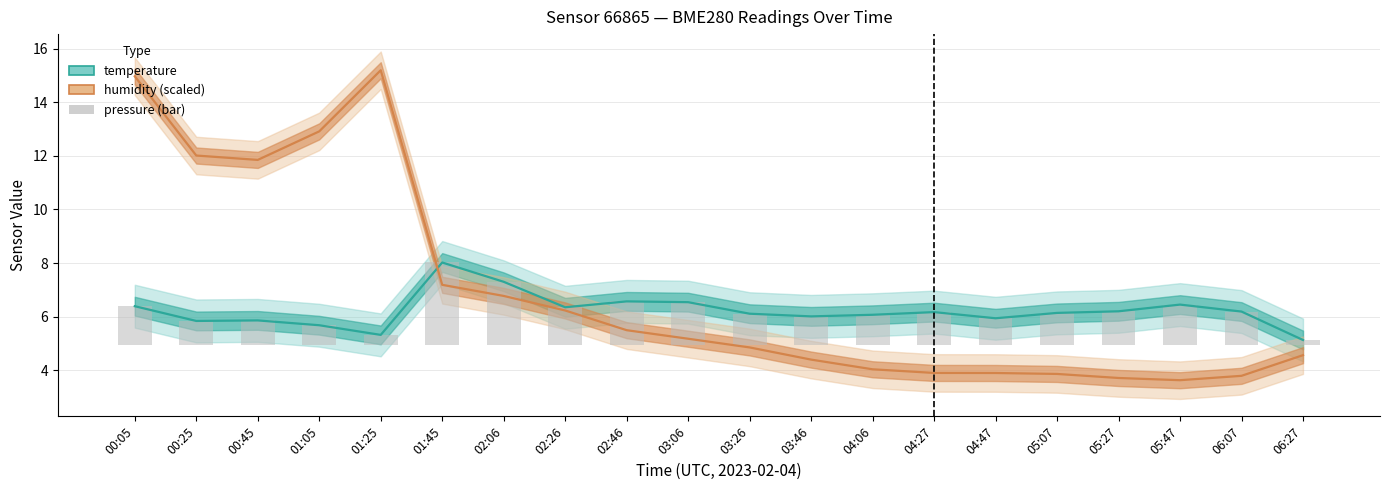

Which label corresponds to the smallest value in the chart?

06:27